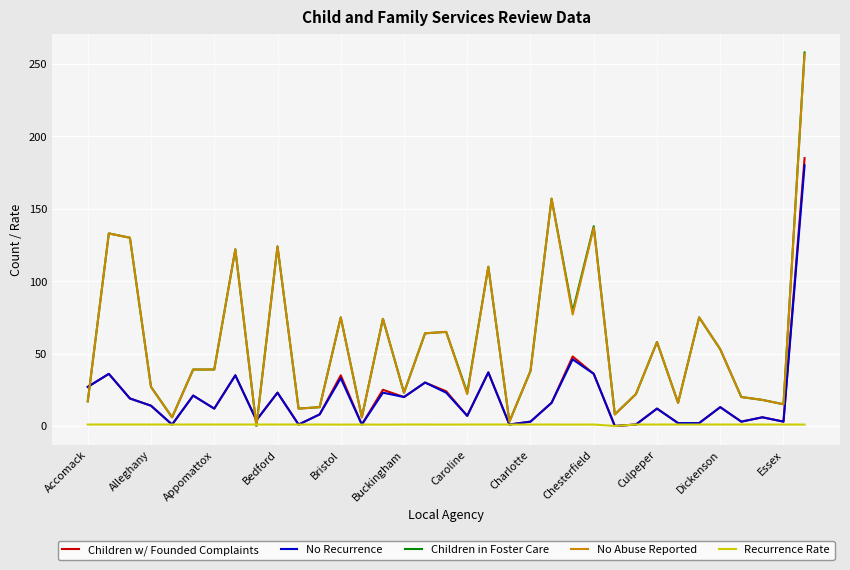

What is the maximum value shown in the chart?

258.0